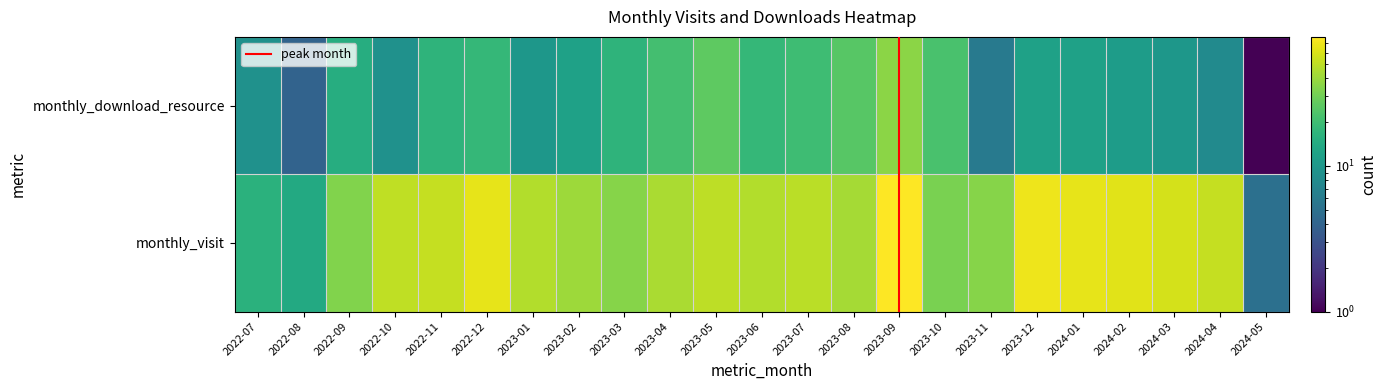

At how many categories does at least one series exceed 64?

1